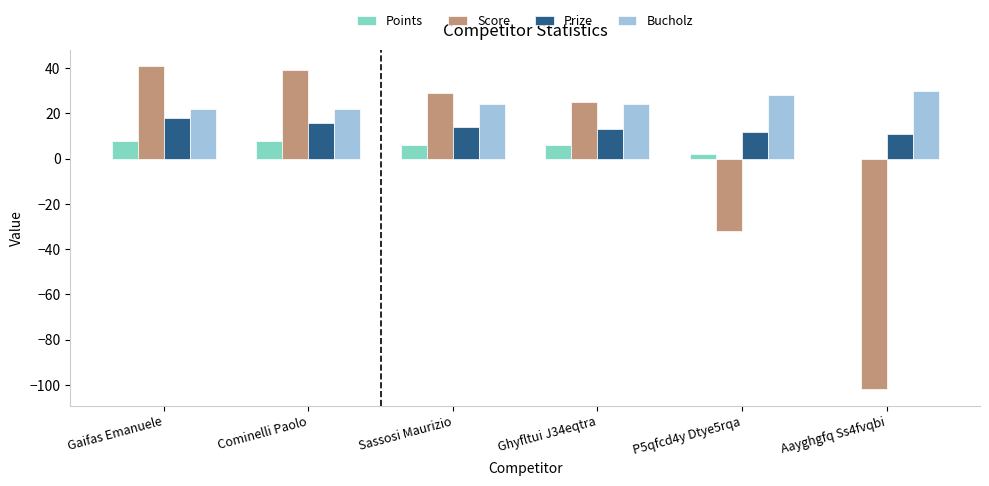

Where is Score nearest to the value -30?

P5qfcd4y Dtye5rqa